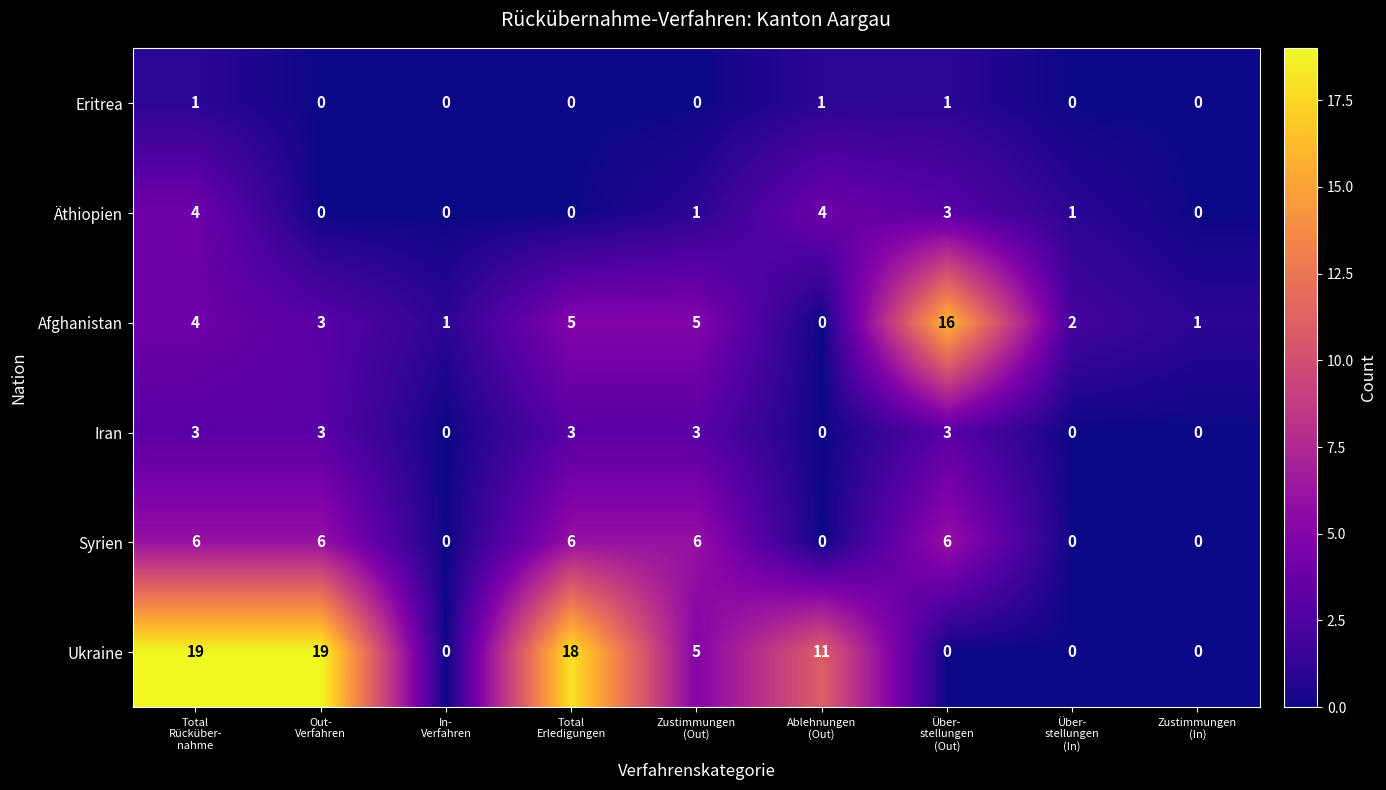

Which series has the largest range (max minus min)?

Ukraine